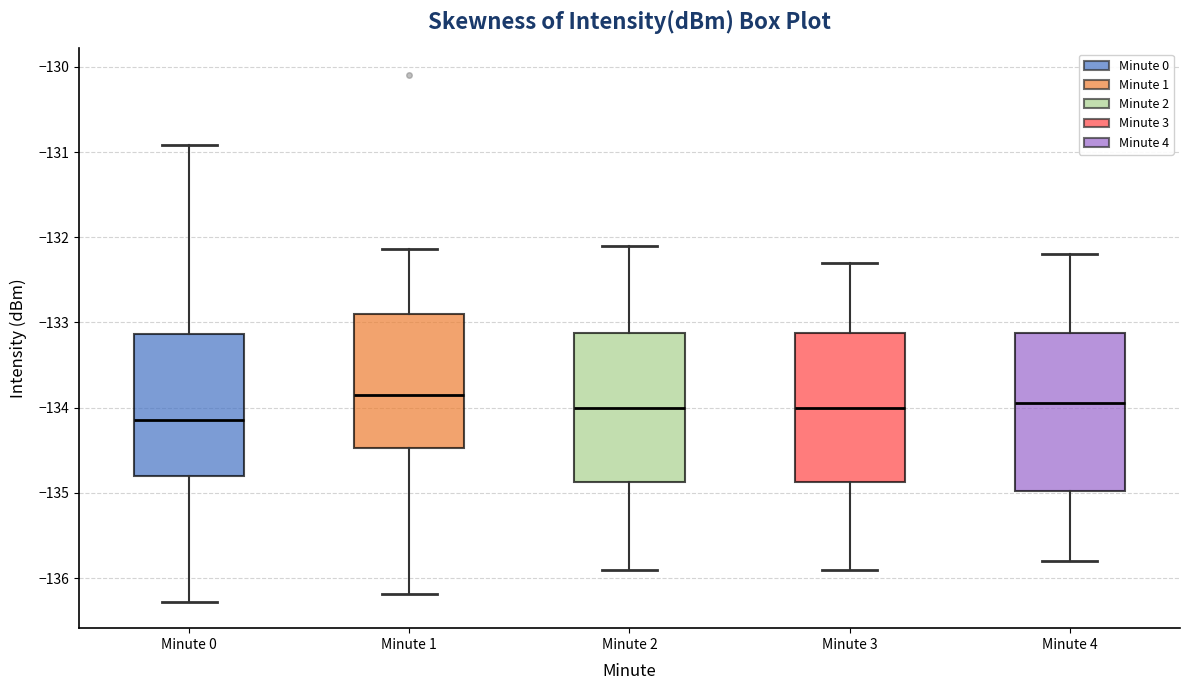

Where does the upper whisker of the box for Minute 1 end on the y-axis? The values are not printed on the chart, so give them approximately, as read against the axis.

-132.1